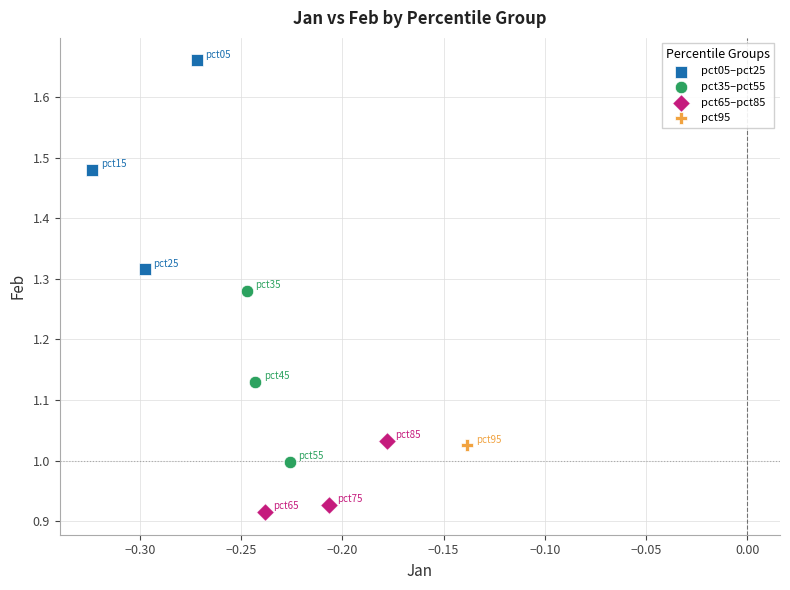

What are all the series names shown in the legend?

pct05–pct25, pct35–pct55, pct65–pct85, pct95